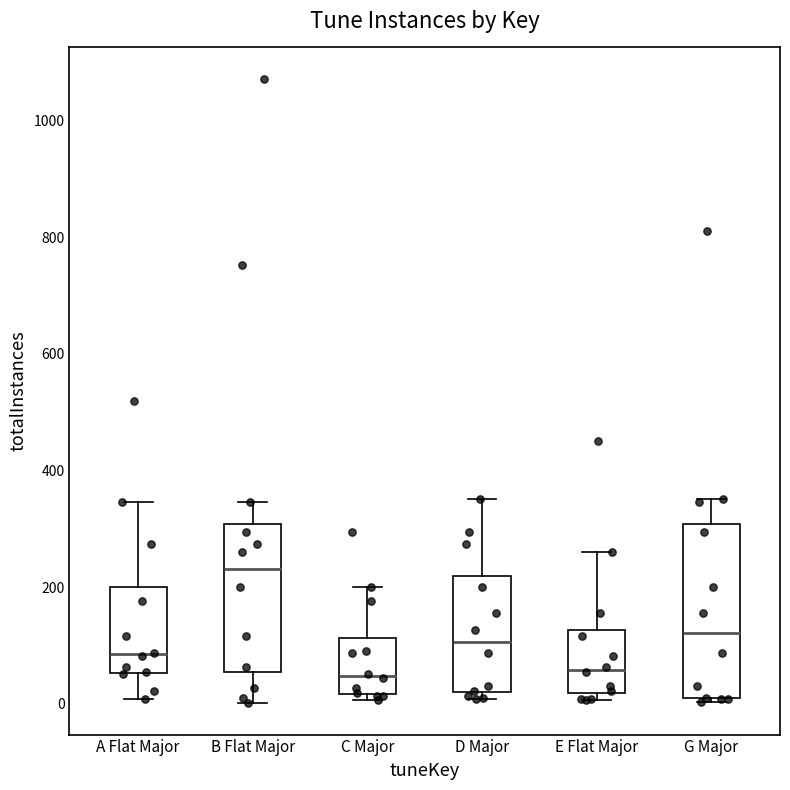

Reading left to right, transcribe this box plot: for each box, give where its median line is, the range the box spans, and where its two whiskers end, as read against the y-axis. The values are not printed on the chart, so give them approximately, as read against the axis.

A Flat Major: median 80, box 60 to 200, whiskers 0 to 340
B Flat Major: median 240, box 60 to 300, whiskers 0 to 340
C Major: median 40, box 20 to 120, whiskers 0 to 200
D Major: median 100, box 20 to 220, whiskers 0 to 360
E Flat Major: median 60, box 20 to 120, whiskers 0 to 260
G Major: median 120, box 20 to 300, whiskers 0 to 360